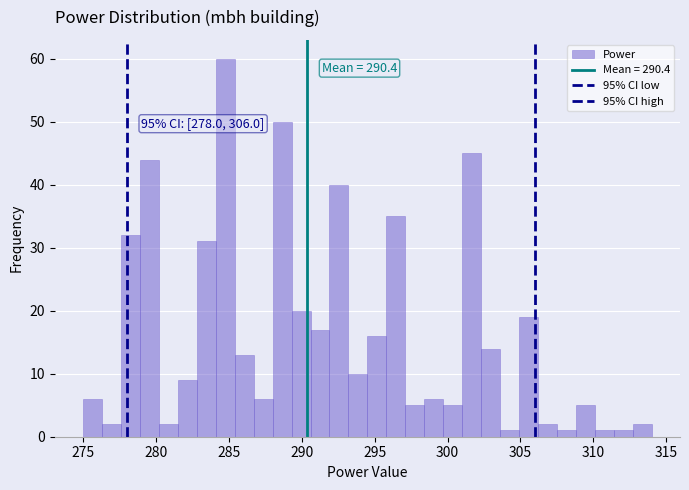

Around what value on the x-axis is the tallest bar? Give the approximate position of its centre, as read against the axis.

285.0